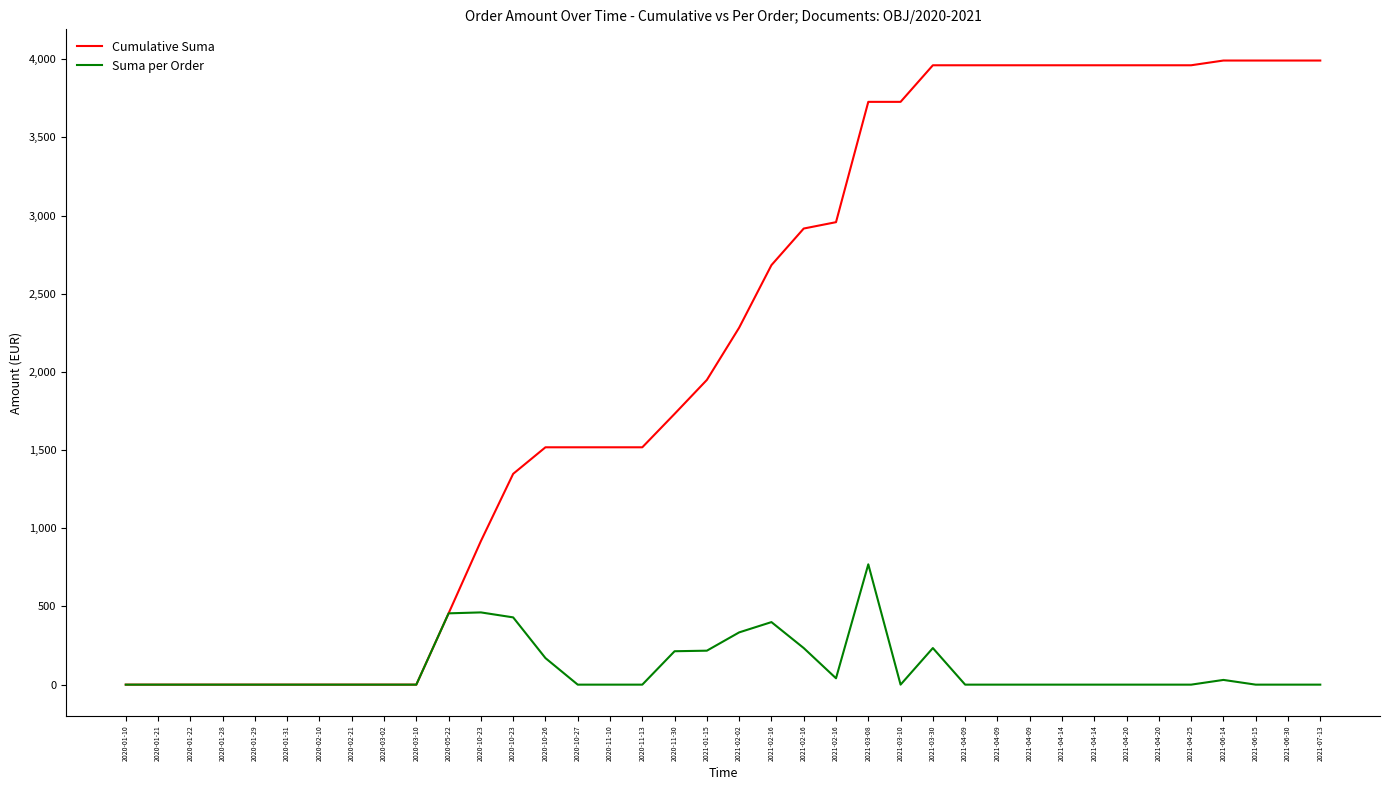

How many lines are shown in the chart?

2